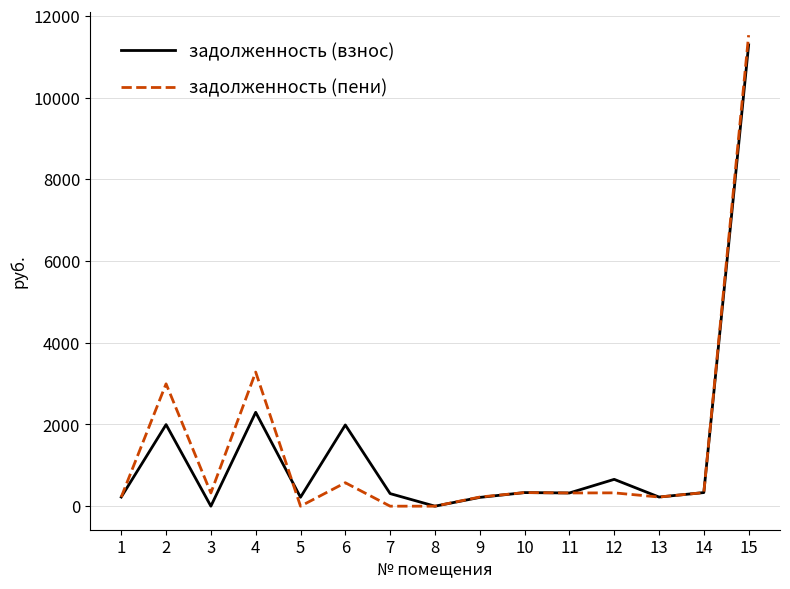

What is the maximum value for задолженность (взнос)?

11292.8